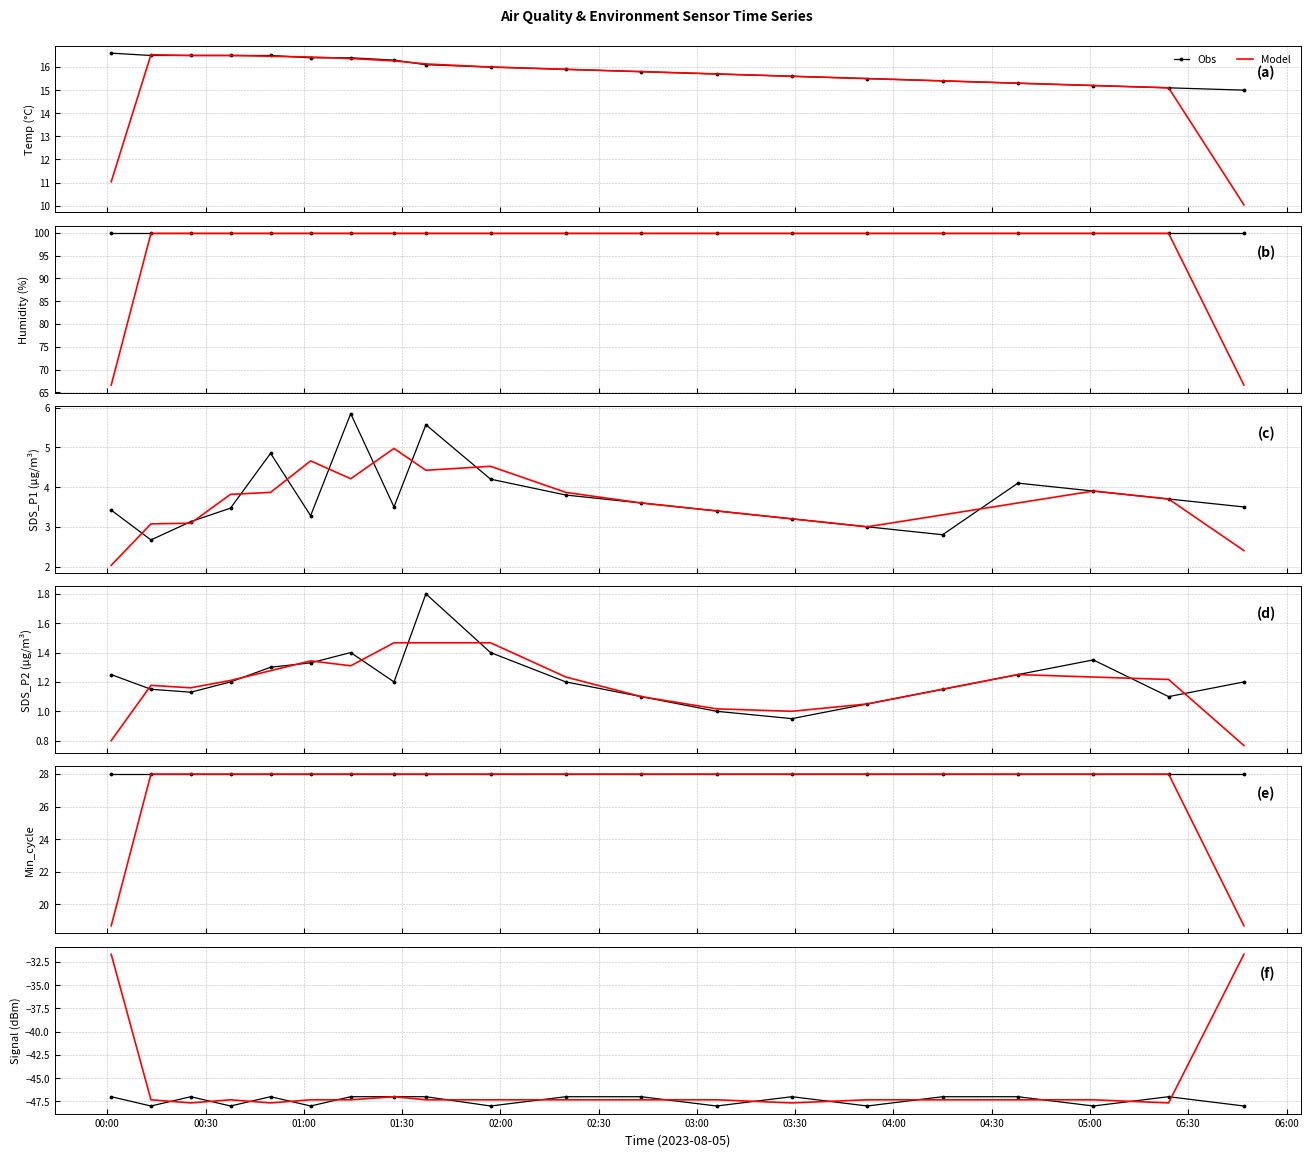

What is the smallest value displayed?

-48.0